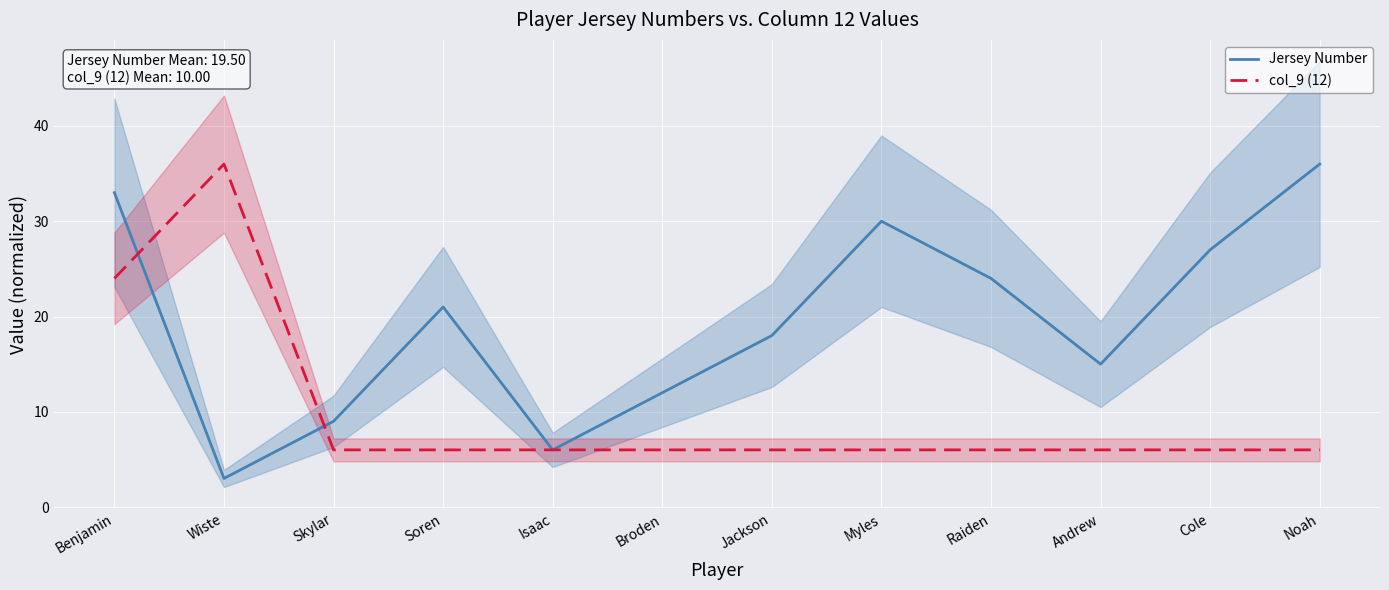

Where is the first local maximum for Jersey Number?

Soren